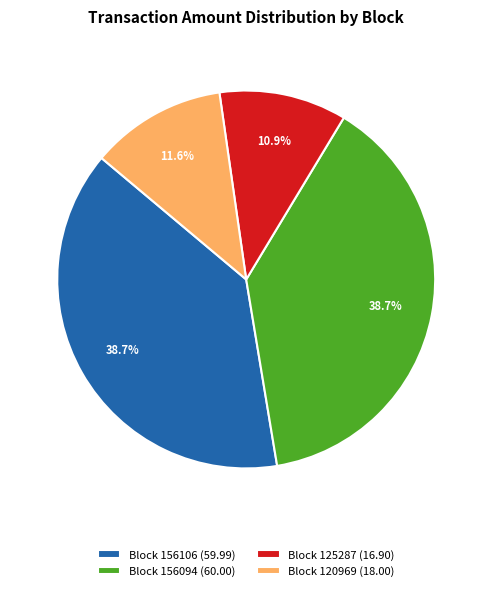

To the nearest percent, what is the difference between the largest and smallest slice percentages?

28%